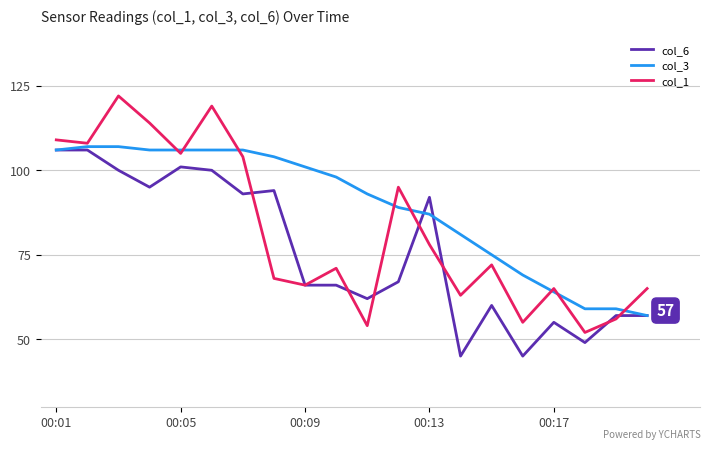

Which series has the largest range (max minus min)?

col_1